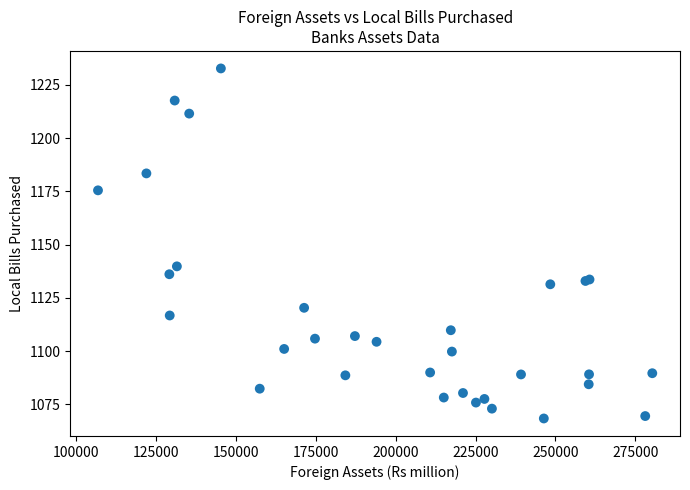

What Y value in the scatter plot is closest to 1150?

1139.8